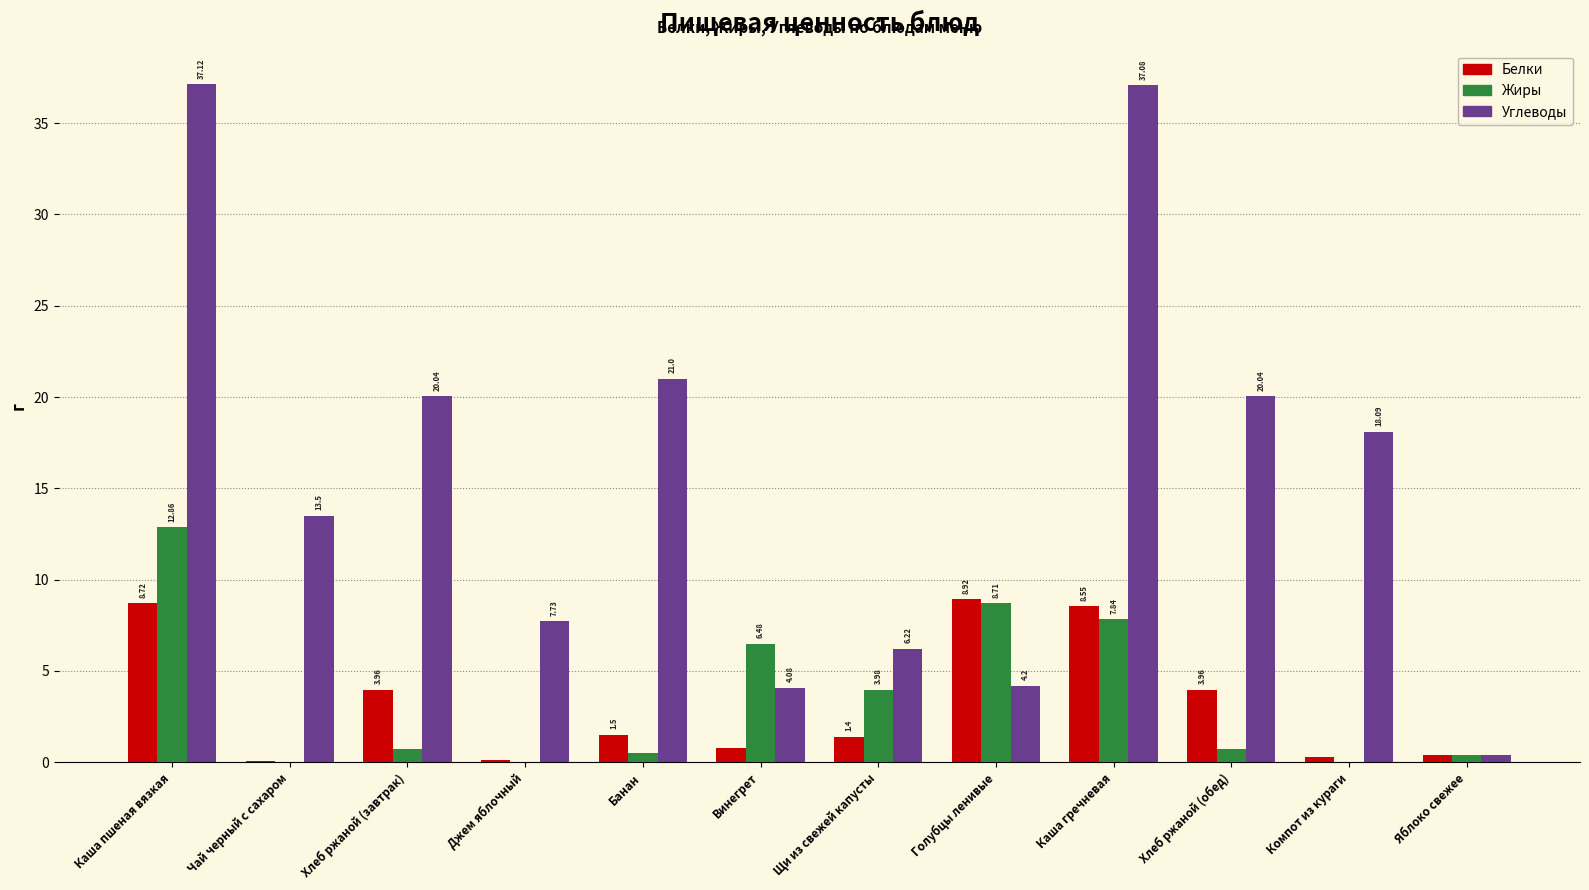

The Белки series shows 1.5 at Банан. True or false?

True